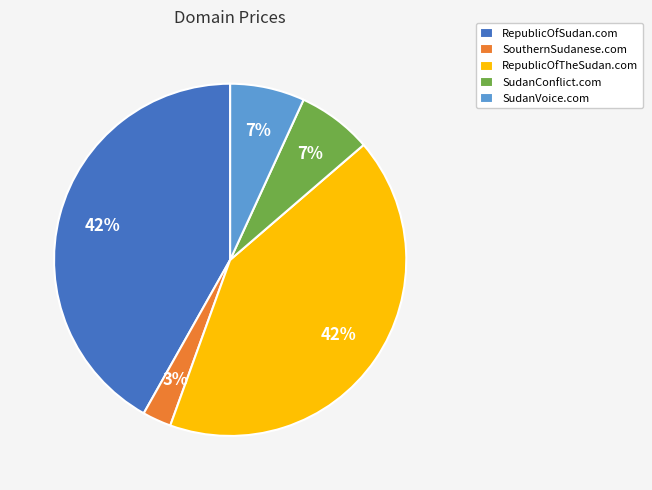

True or false: RepublicOfTheSudan.com accounts for 28% of the total.

False